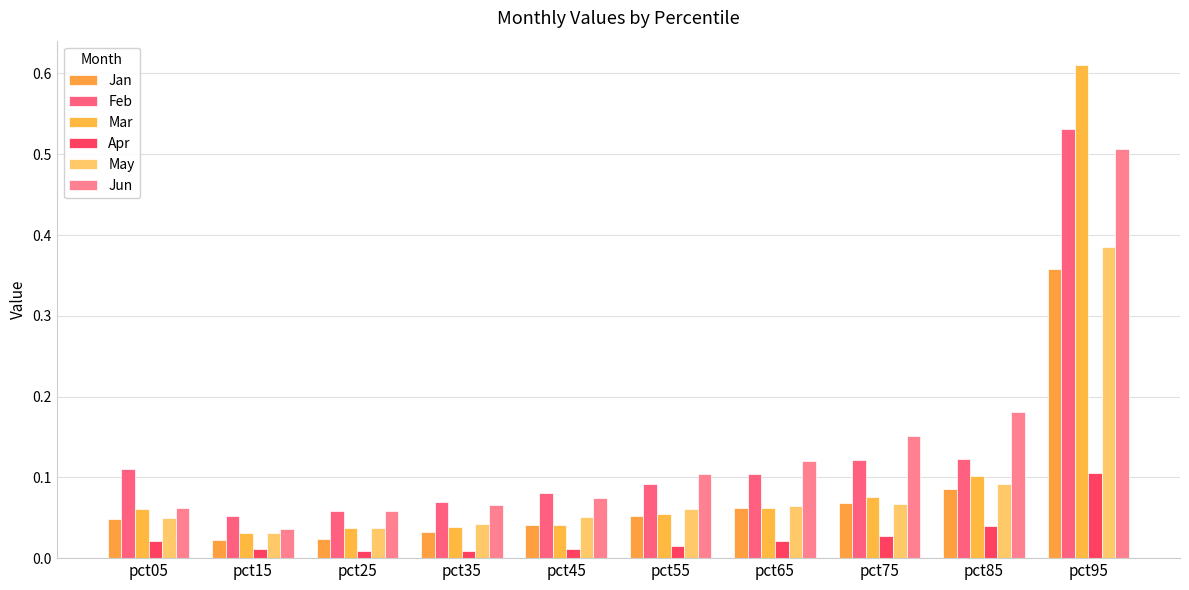

At which label is May closest to 0?

pct15